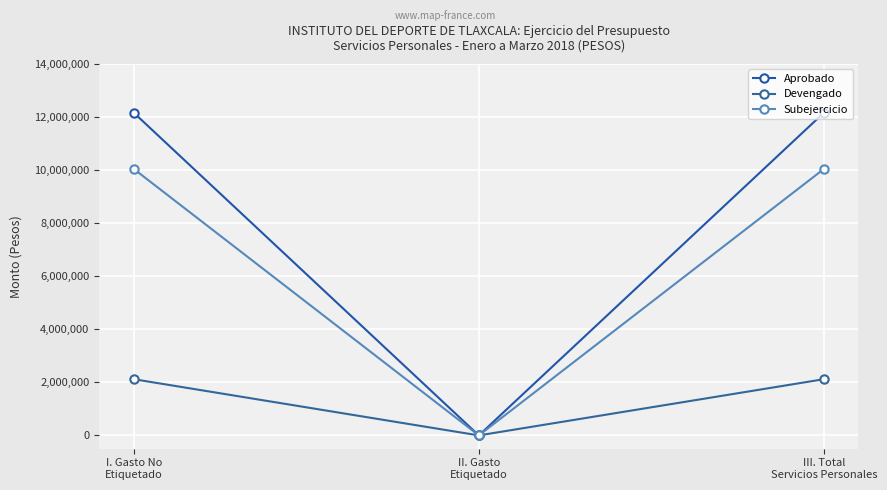

Reading left to right, list all the values displayed in this chart.

Aprobado: I. Gasto No
Etiquetado=12161100	II. Gasto
Etiquetado=0	III. Total
Servicios Personales=12161100
Devengado: I. Gasto No
Etiquetado=2118270	II. Gasto
Etiquetado=0	III. Total
Servicios Personales=2118270
Subejercicio: I. Gasto No
Etiquetado=10042830	II. Gasto
Etiquetado=0	III. Total
Servicios Personales=10042830